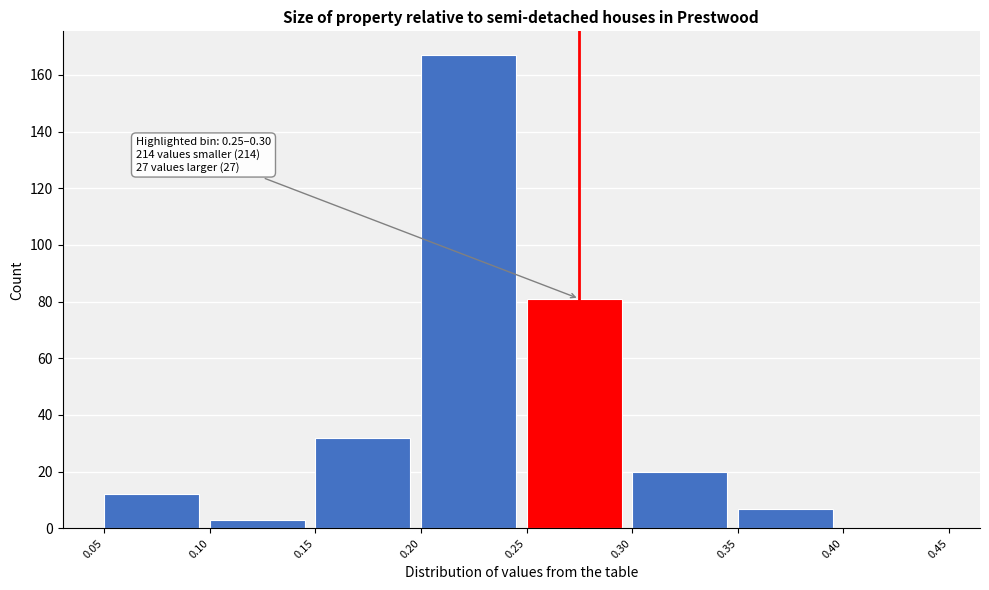

Over which range of the x-axis is the bar tallest?

0.20 to 0.25